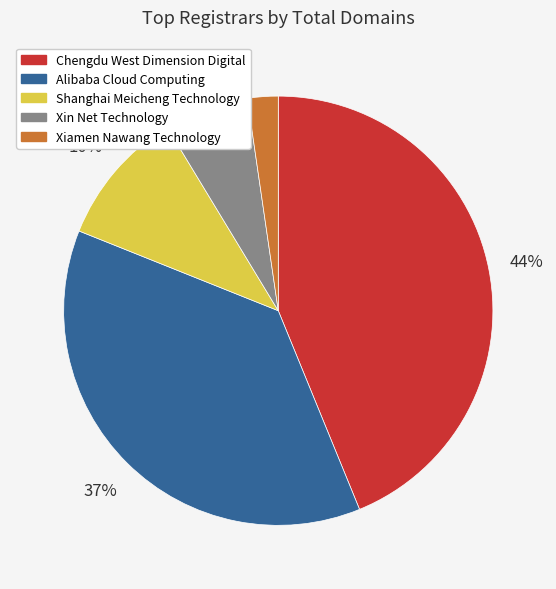

How many slices are in this pie chart?

5